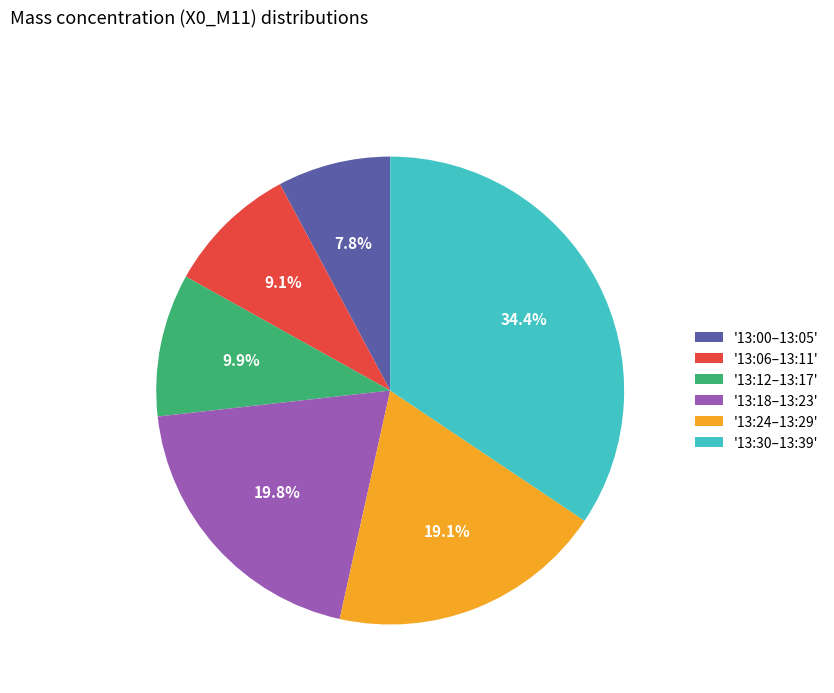

What is the smallest slice in the pie chart?

'13:00–13:05'